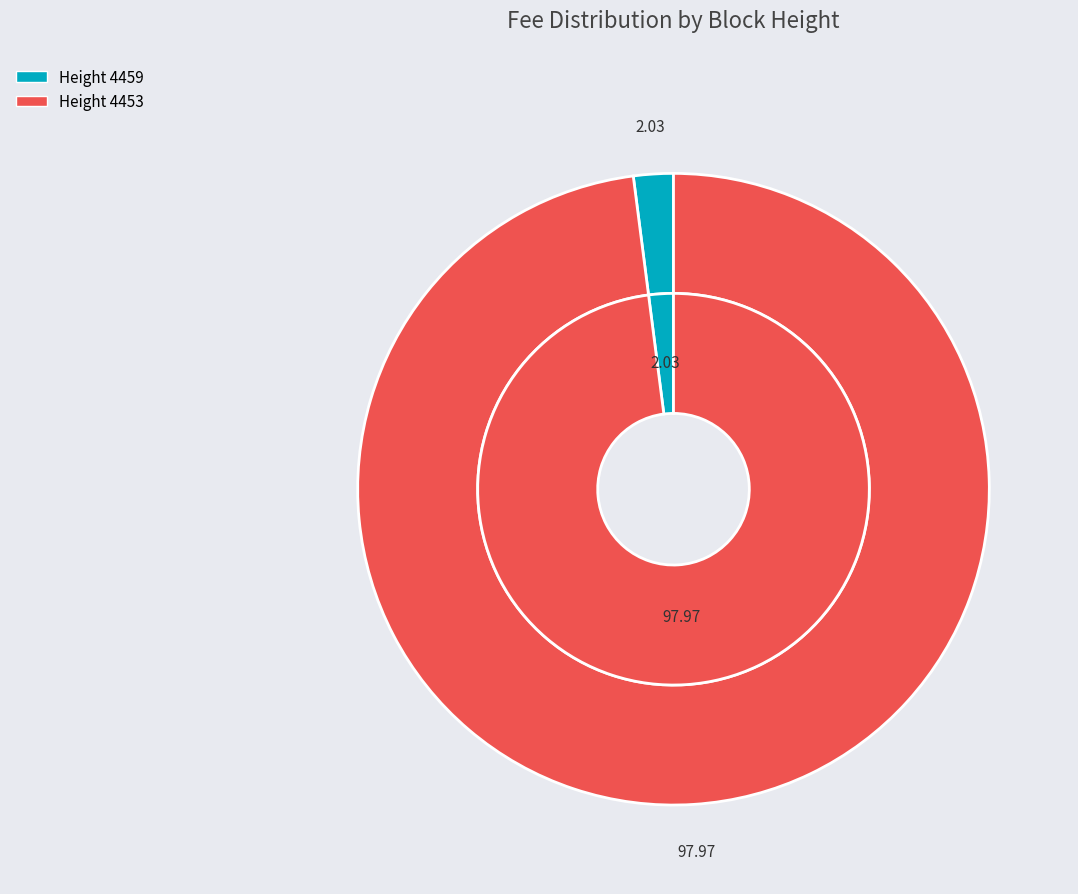

To the nearest percent, what is the difference between the 4459 and 4453 slice percentages?

96%